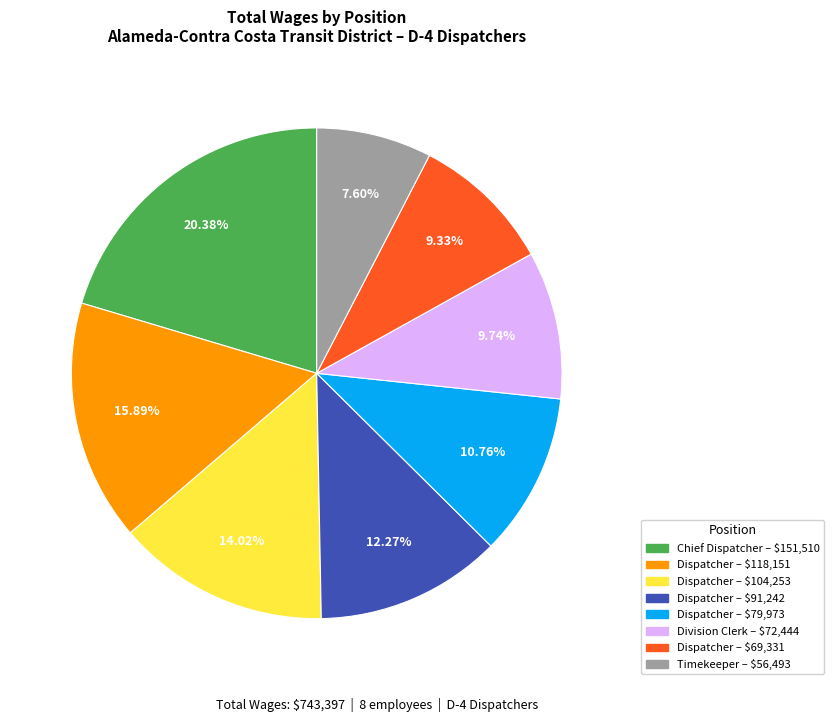

Does any single category account for the majority?

No